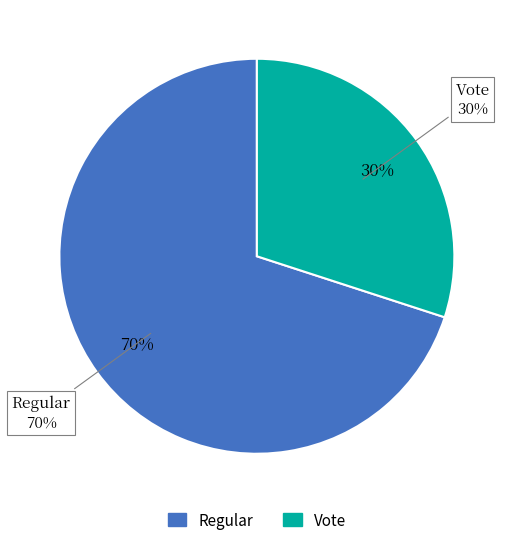

What percentage do io_index=3 (Vote) and io_index=7 (Regular) together represent?

100.0%